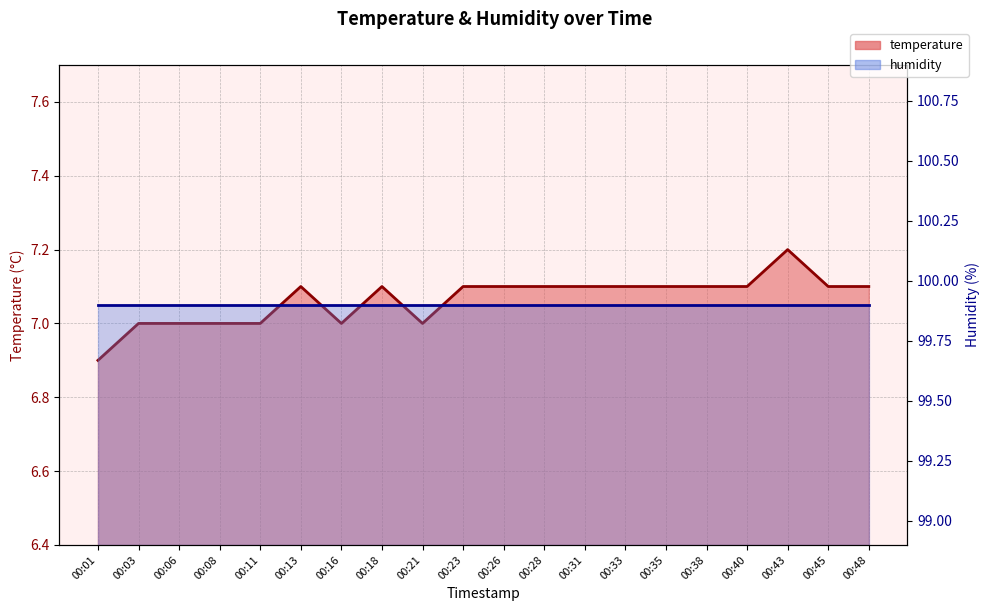

Reading left to right, transcribe all the data shown in this chart.

00:01=6.9	00:03=7.0	00:06=7.0	00:08=7.0	00:11=7.0	00:13=7.1	00:16=7.0	00:18=7.1	00:21=7.0	00:23=7.1	00:26=7.1	00:28=7.1	00:31=7.1	00:33=7.1	00:35=7.1	00:38=7.1	00:40=7.1	00:43=7.2	00:45=7.1	00:48=7.1